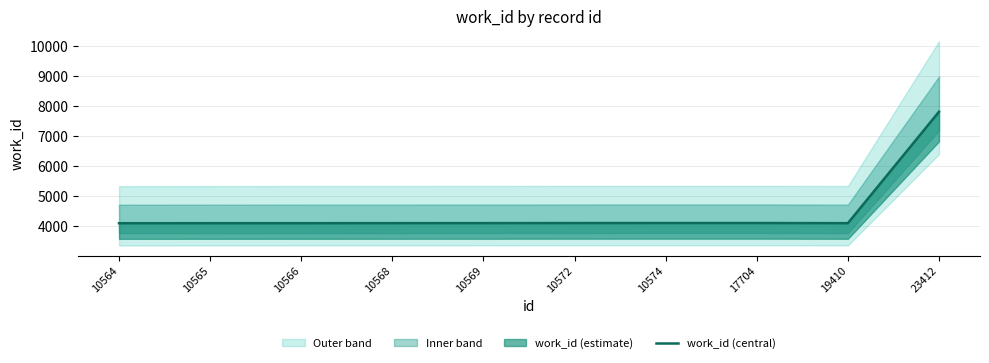

What is the greatest value displayed?

7806